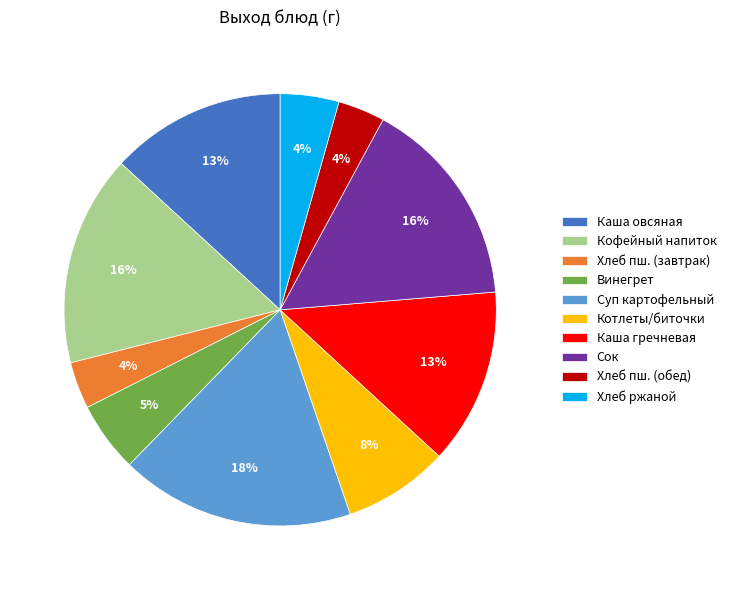

What percentage is the Хлеб пш. (обед) slice, to the nearest percent?

4%